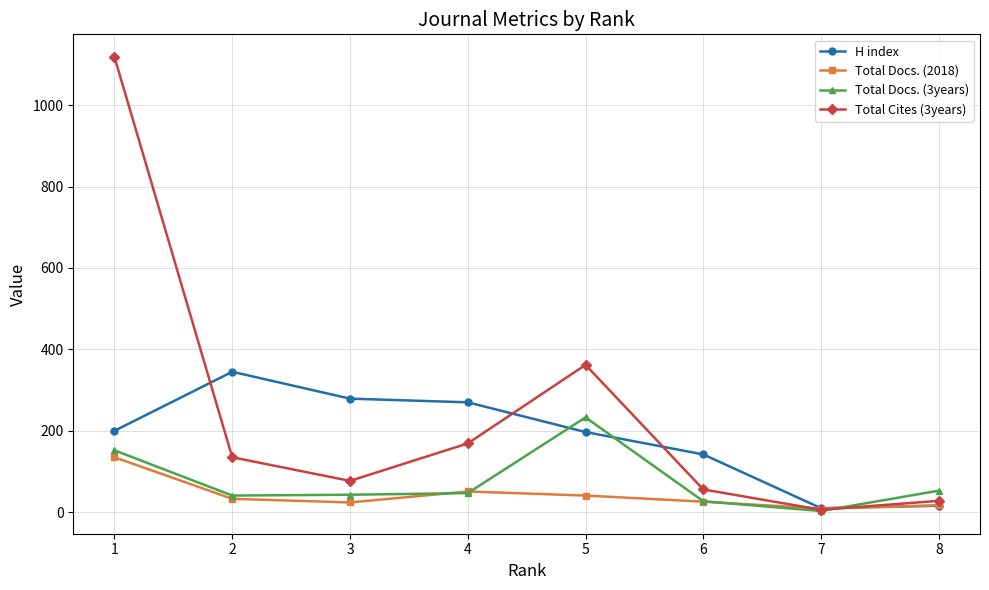

At how many categories does at least one series exceed 638?

1